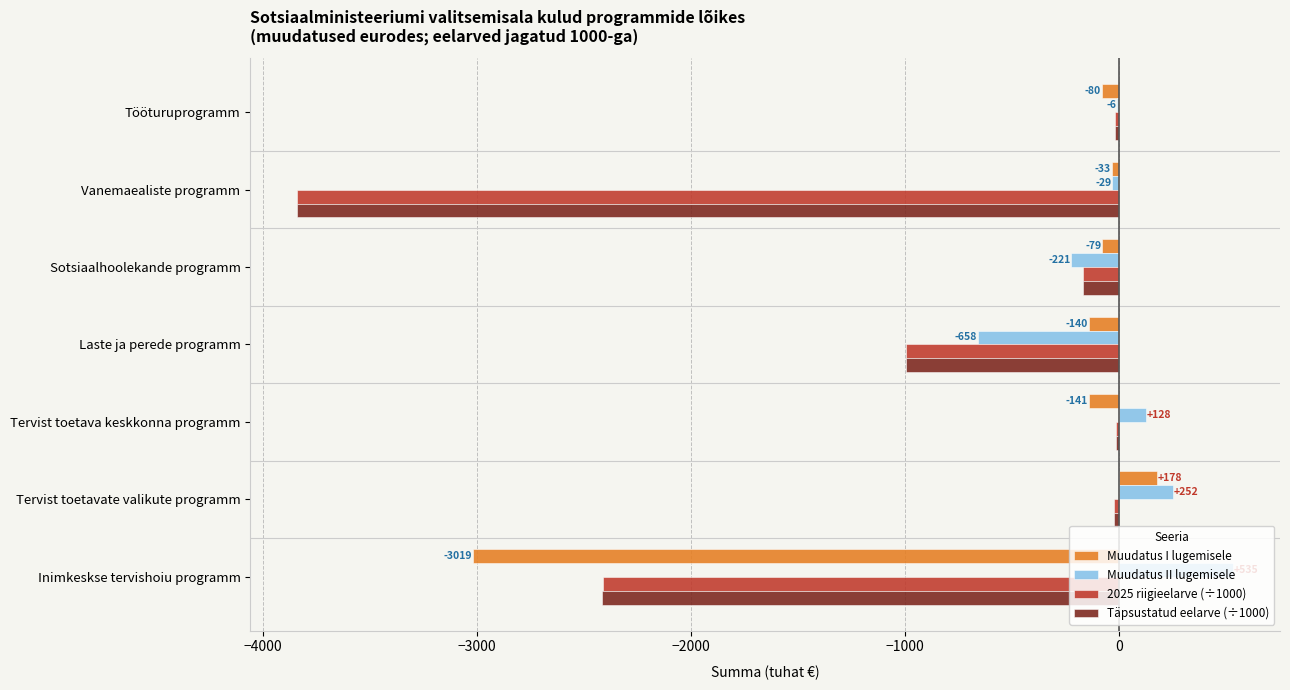

The value of Täpsustatud eelarve (÷1000) at Inimkeskse tervishoiu programm is -2413.4. True or false?

True